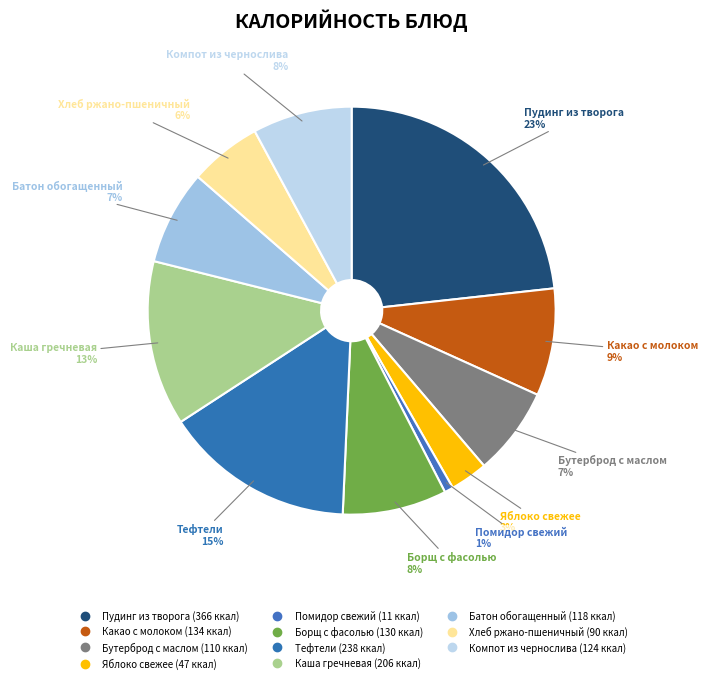

True or false: Помидор свежий accounts for 11% of the total.

False